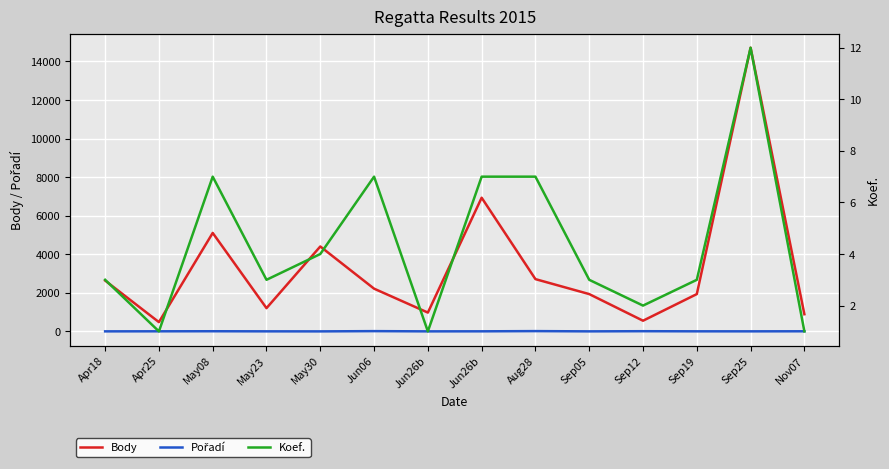

Is the value of Pořadí at May30 greater than the value of Body at May23?

No